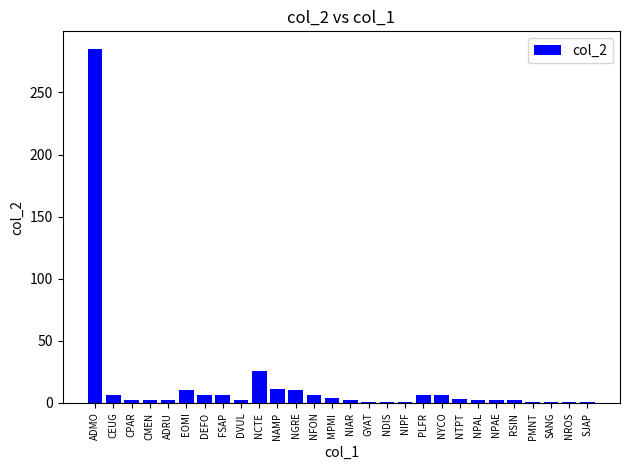

What is the sum of all values?

408